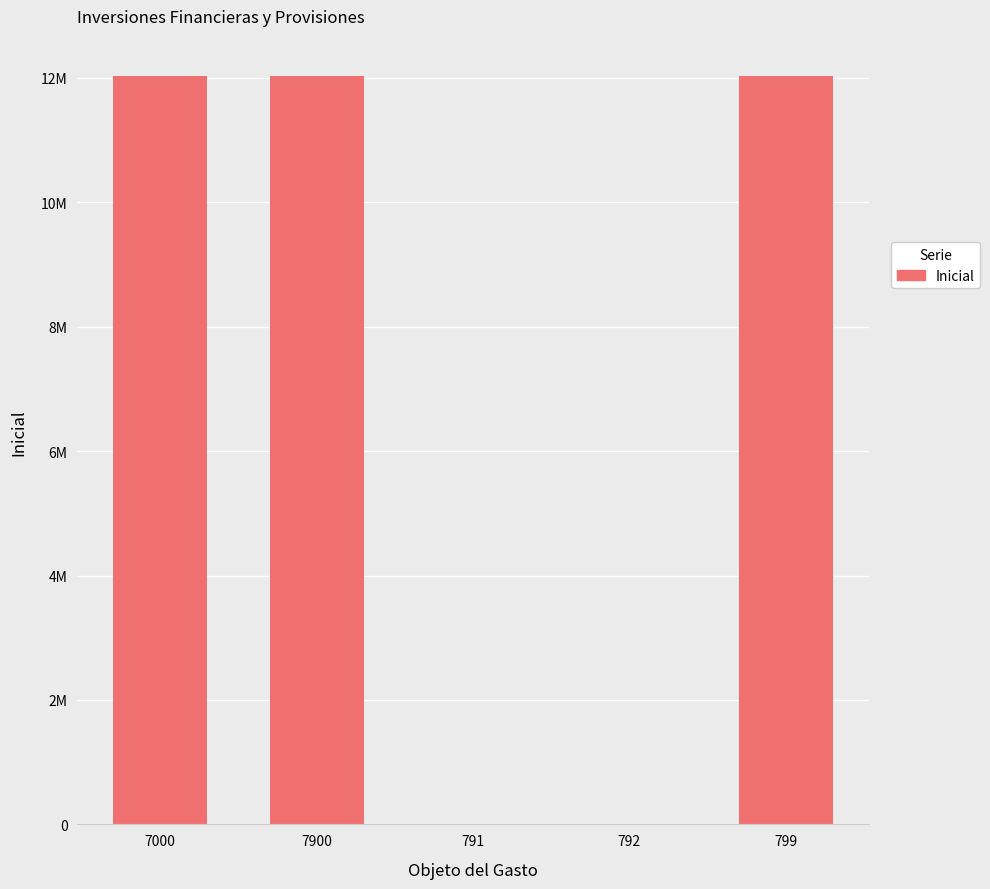

Are the bars horizontal?

No